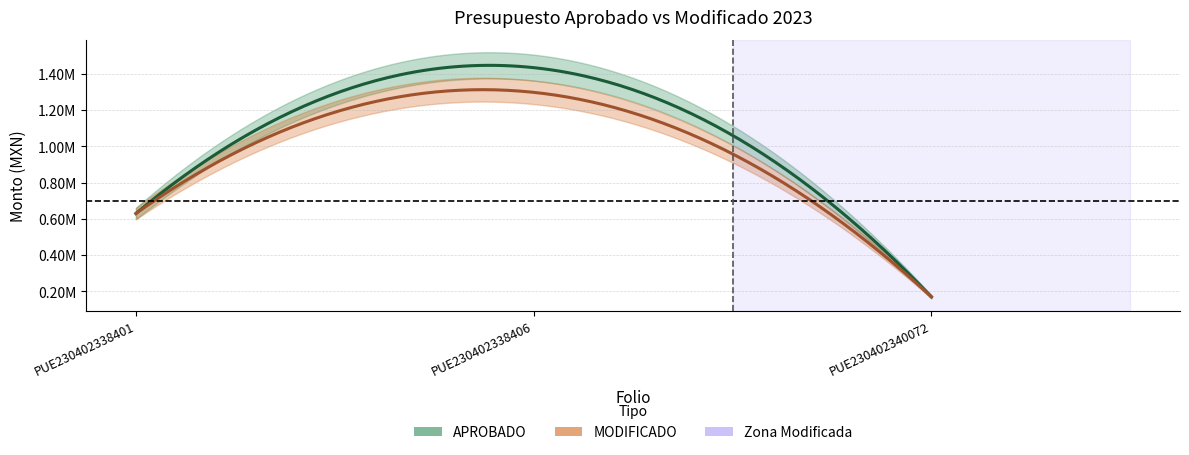

Where does the APROBADO series first go above 630000?

PUE230402338406